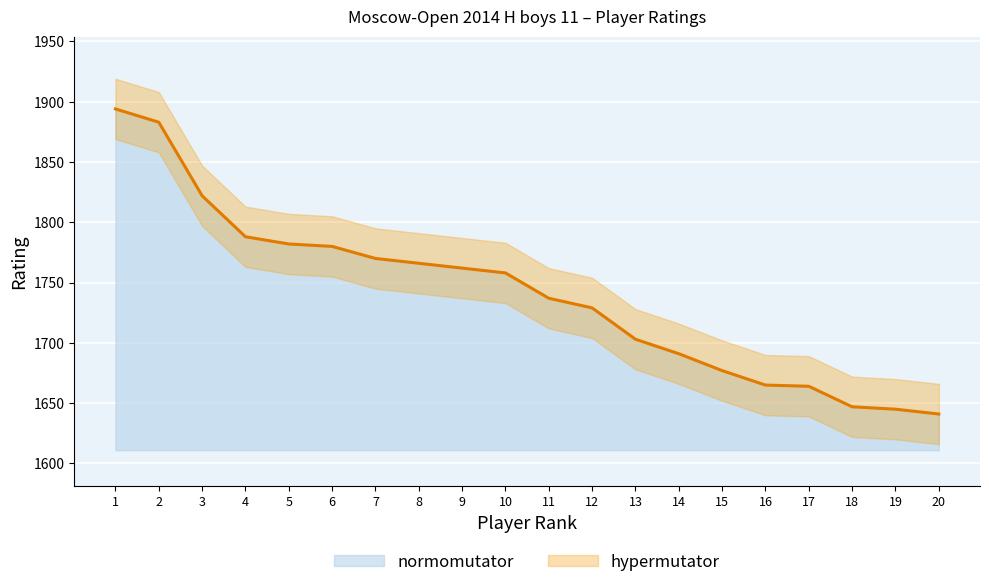

Which category has the lowest value across all series?

20